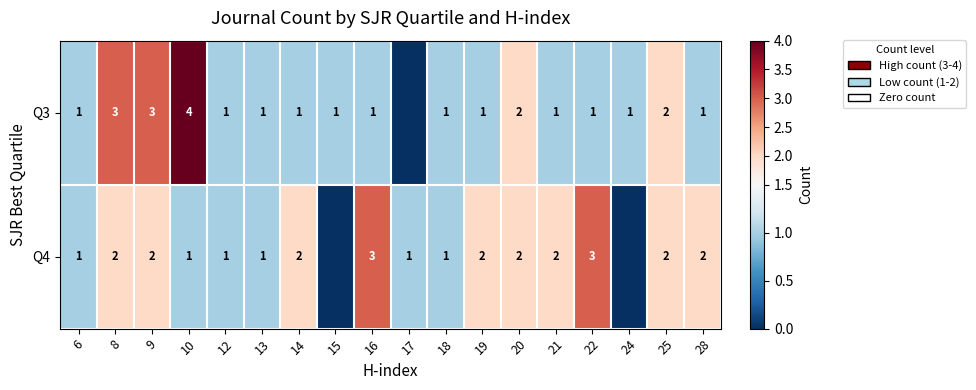

Rank the series at 14 from lowest to highest value.

Q3, Q4